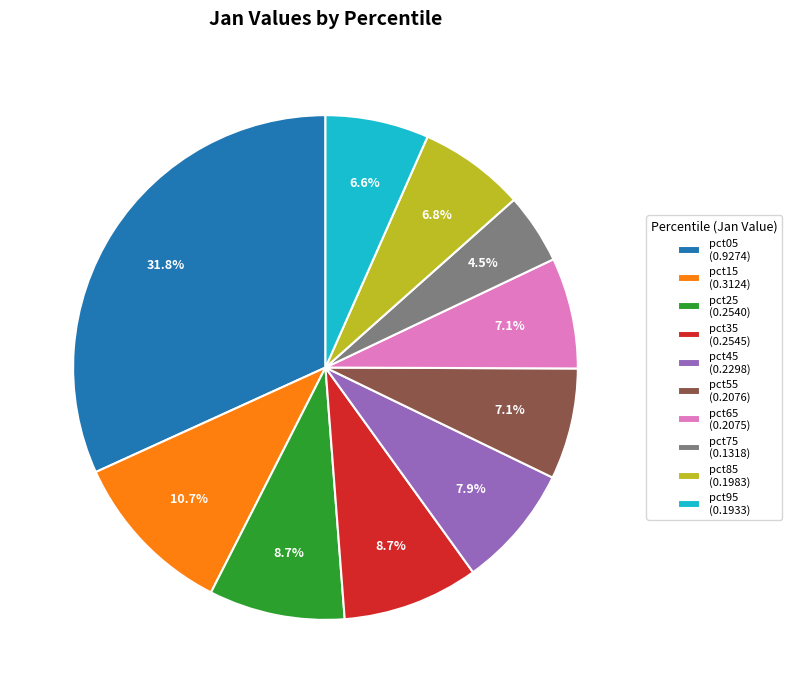

What percentage is NOT represented by pct45?

92.1%